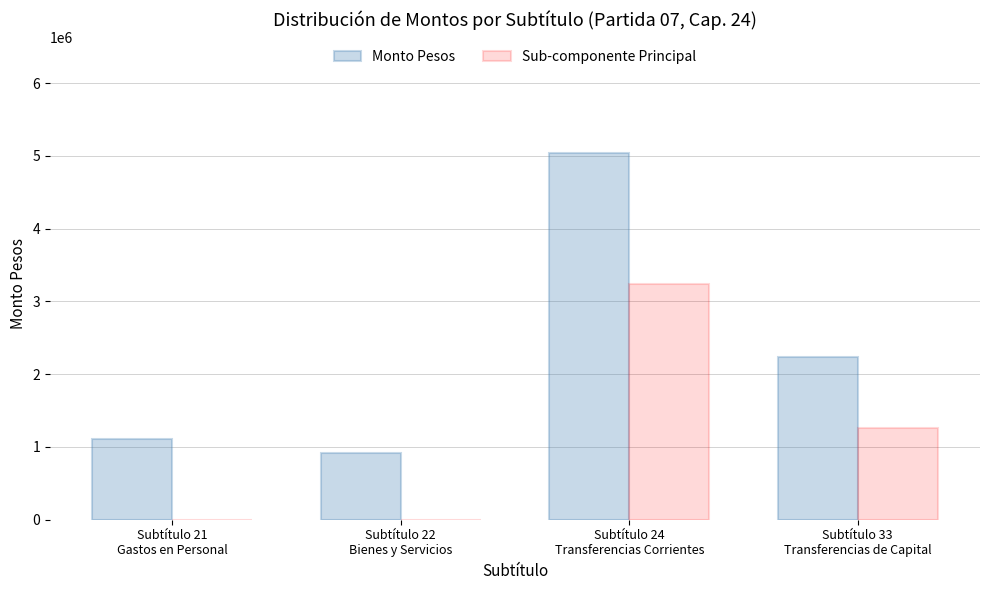

How many Sub-componente Principal values are between 0 and 3244809?

4